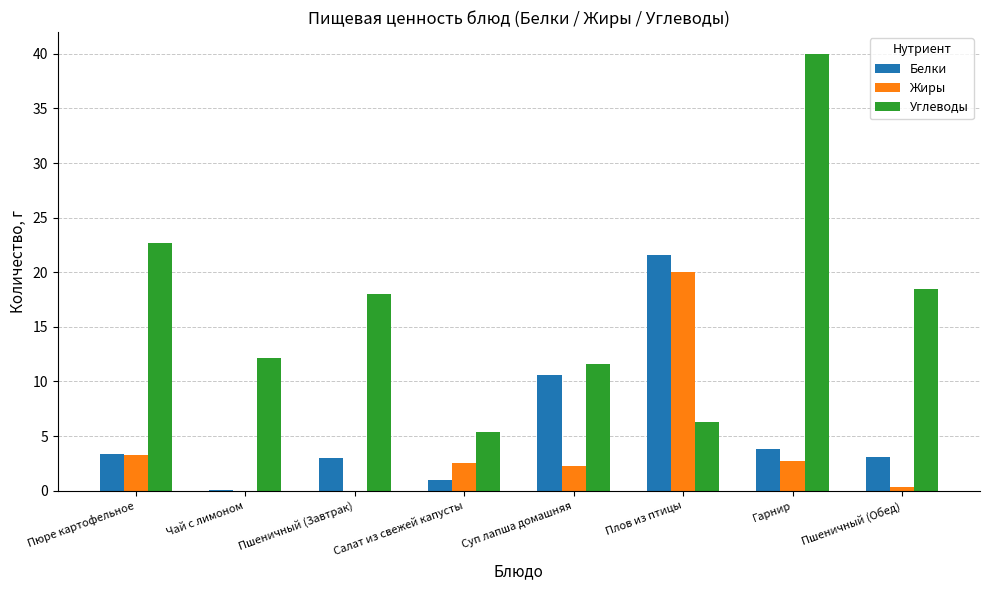

Which label corresponds to the largest value in the chart?

Гарнир